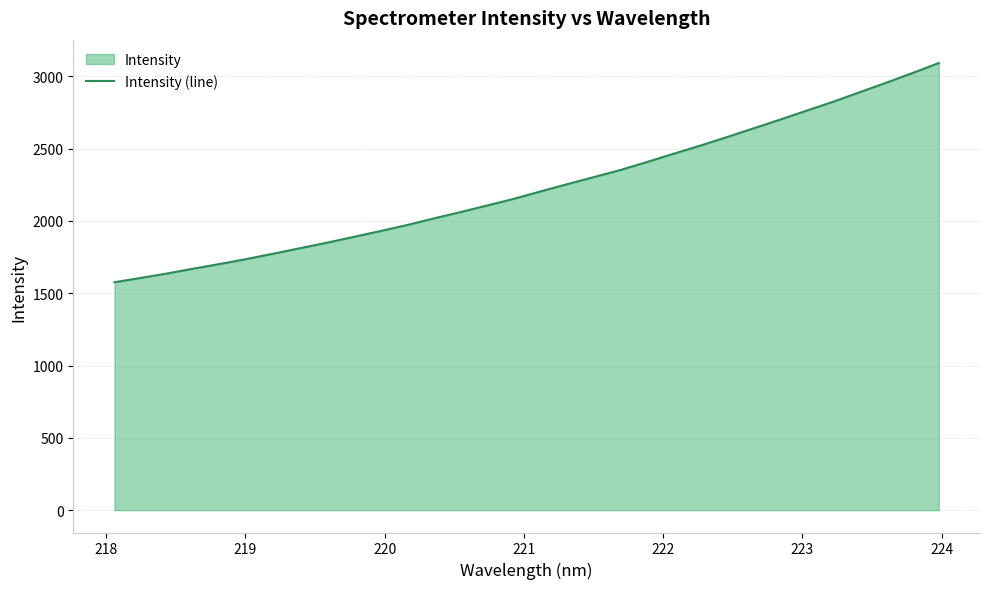

What is the difference between the maximum and minimum values?

1515.7